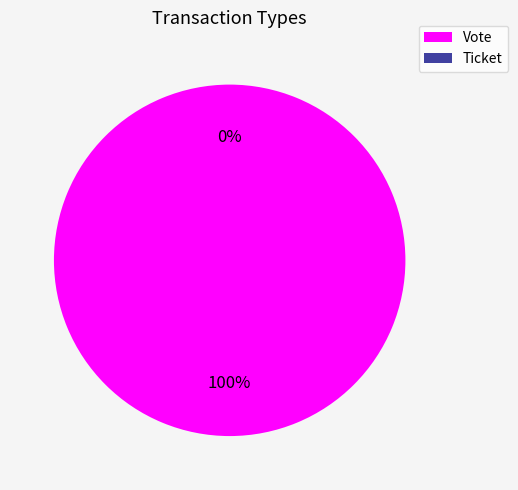

What is the smallest slice in the pie chart?

Ticket